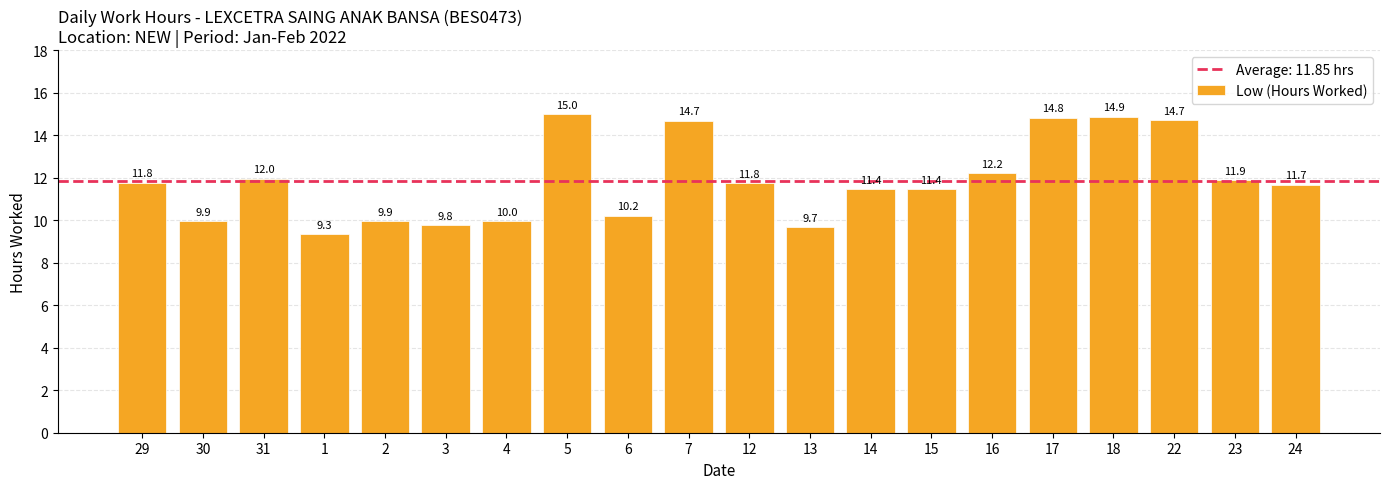

What is the label of the 6th bar from the right?

16